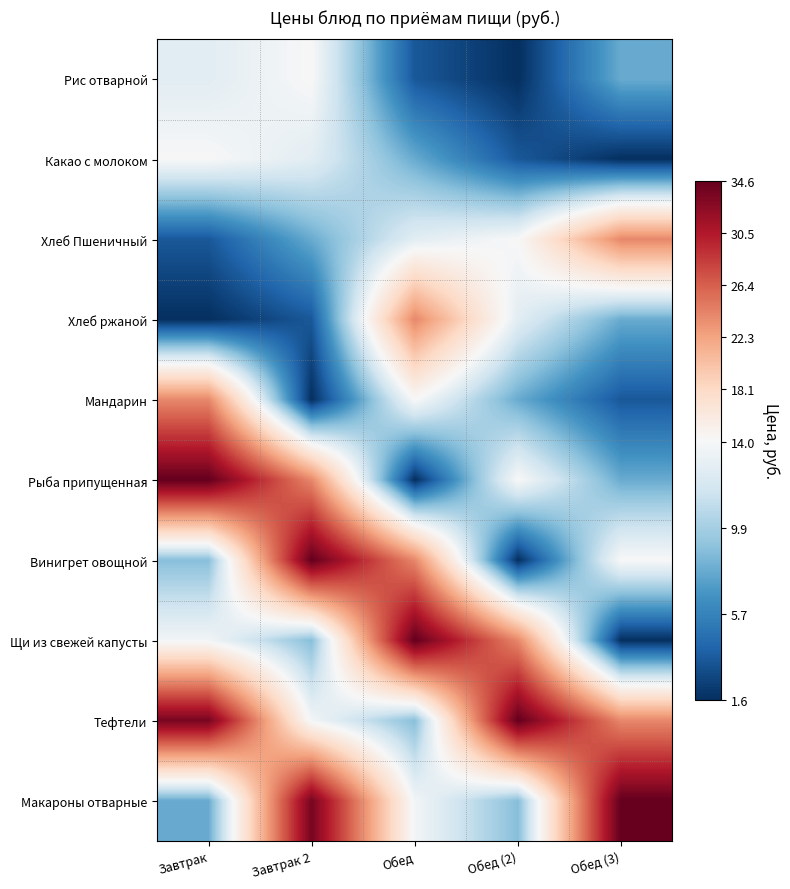

At Завтрак 2, list the series in order from largest to smallest.

Винигрет овощной, Макароны отварные, Рыба припущенная, Рис отварной, Тефтели, Какао с молоком, Щи из свежей капусты, Хлеб Пшеничный, Хлеб ржаной, Мандарин